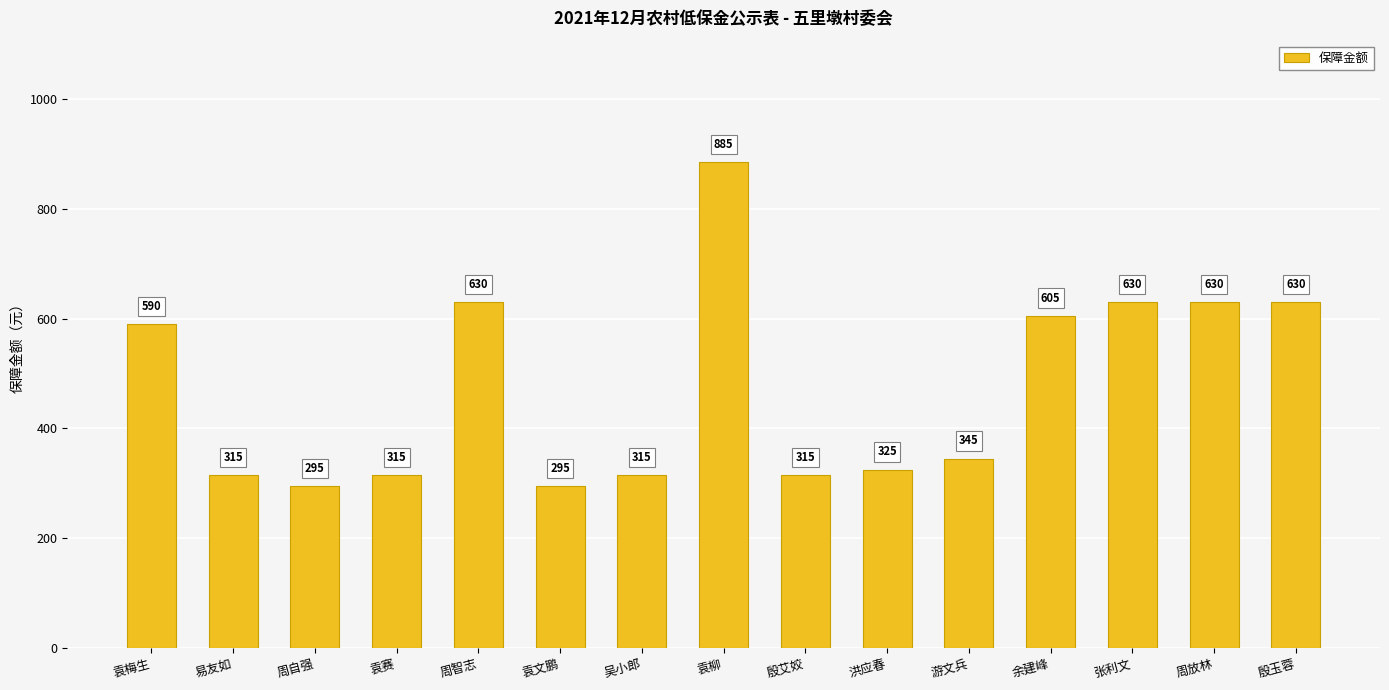

Reading right to left, what are all the values shown in this chart?

630	630	630	605	345	325	315	885	315	295	630	315	295	315	590